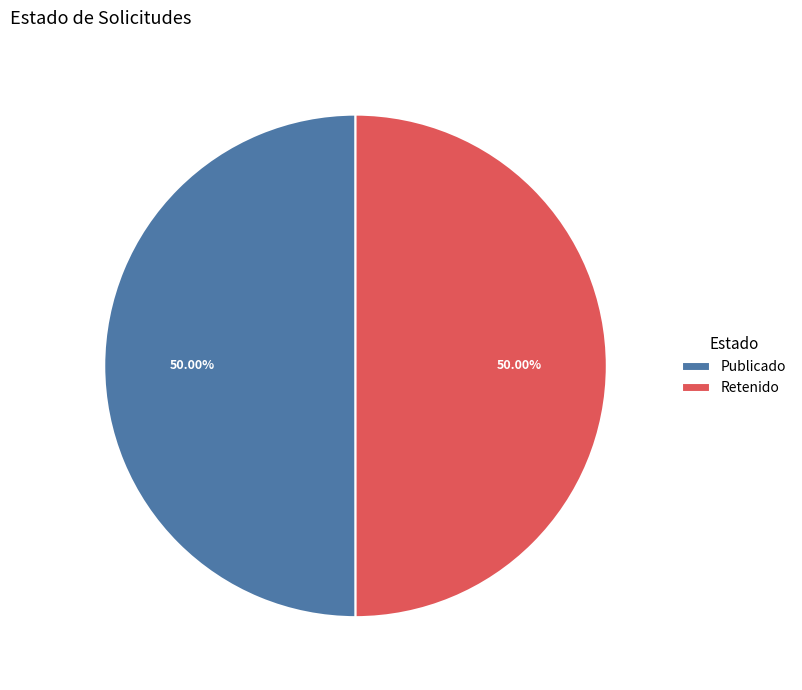

Is the sum of Publicado and Retenido greater than half?

Yes